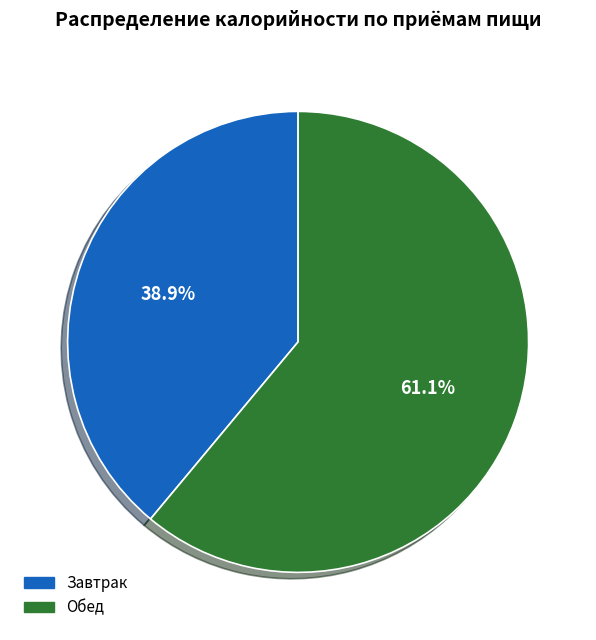

Between Завтрак and Обед, which is larger?

Обед